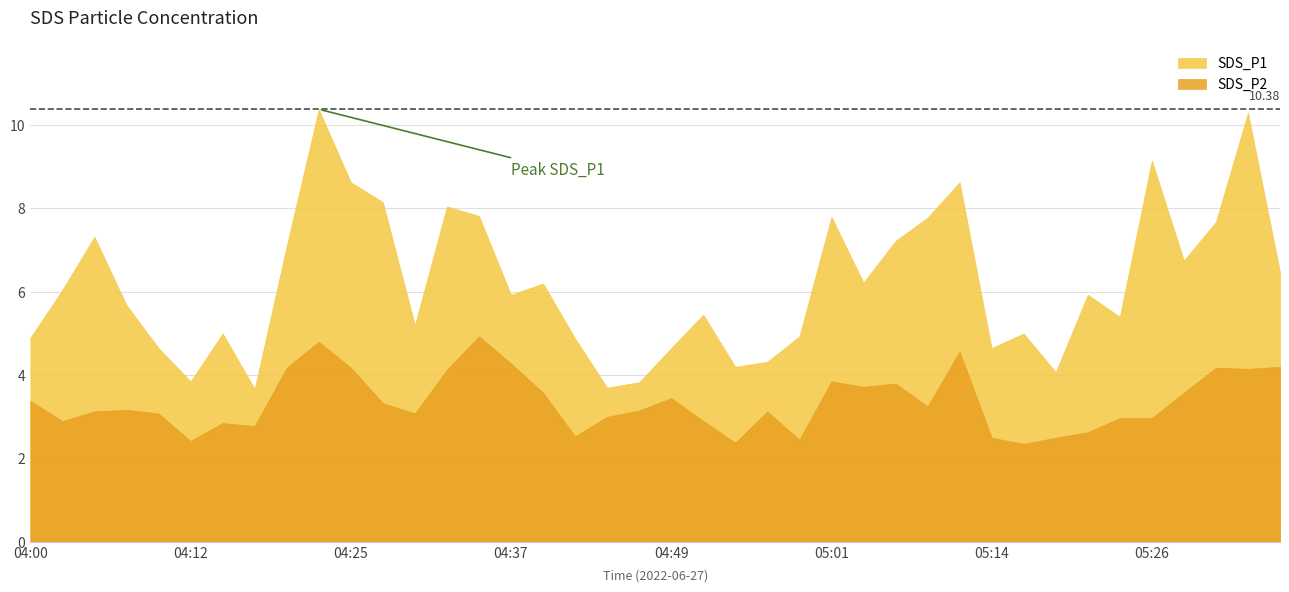

Reading left to right, what are all the values shown in this chart?

SDS_P1: 4.9	6.0	7.3	5.7	4.7	3.9	5.0	3.7	7.1	10.4	8.6	8.2	5.2	8.1	7.8	5.9	6.2	4.9	3.7	3.8	4.7	5.5	4.2	4.3	4.9	7.8	6.2	7.2	7.8	8.6	4.7	5.0	4.1	5.9	5.4	9.2	6.8	7.7	10.3	6.5
SDS_P2: 3.4	2.9	3.1	3.2	3.1	2.4	2.9	2.8	4.2	4.8	4.2	3.3	3.1	4.1	4.9	4.3	3.6	2.5	3.0	3.1	3.5	2.9	2.4	3.1	2.5	3.9	3.7	3.8	3.2	4.6	2.5	2.4	2.5	2.6	3.0	3.0	3.6	4.2	4.2	4.2